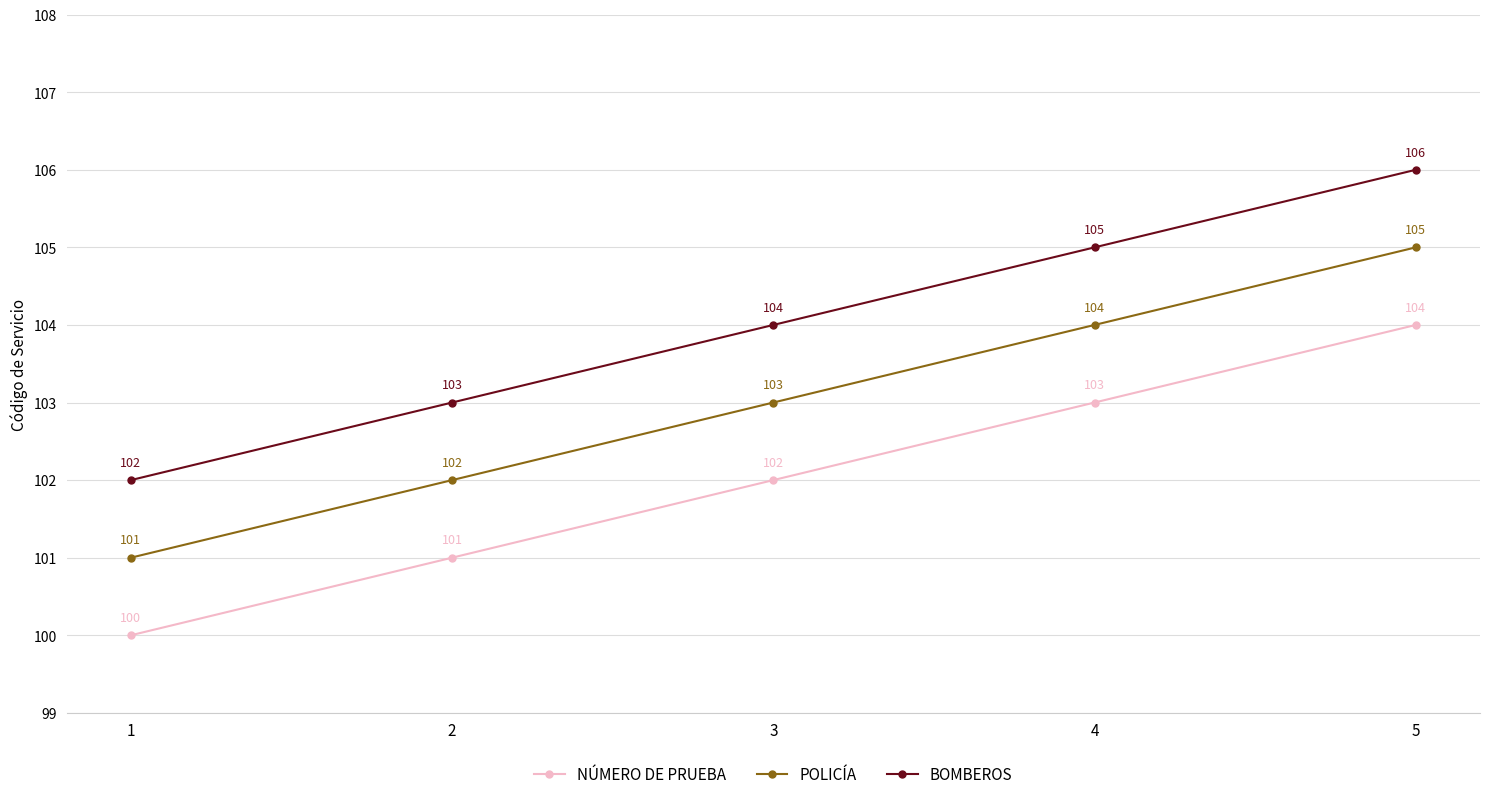

What is the spread (max minus min) of values at 3?

2